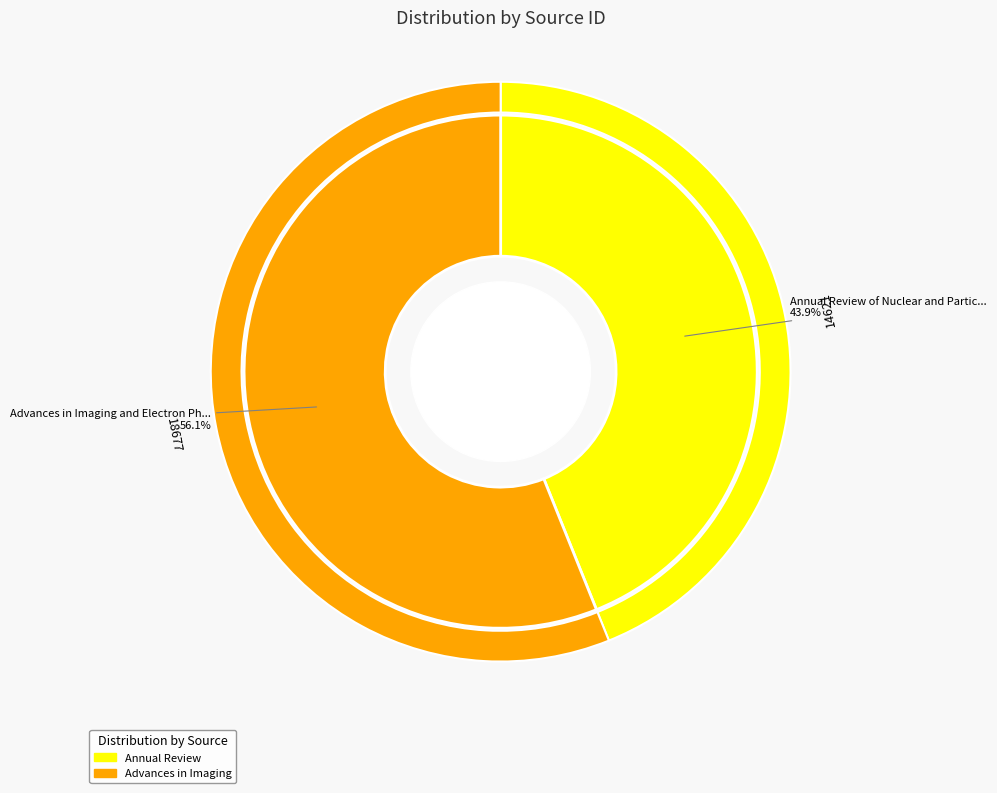

To the nearest percent, what portion does Annual Review of Nuclear and Particle Science represent?

44%